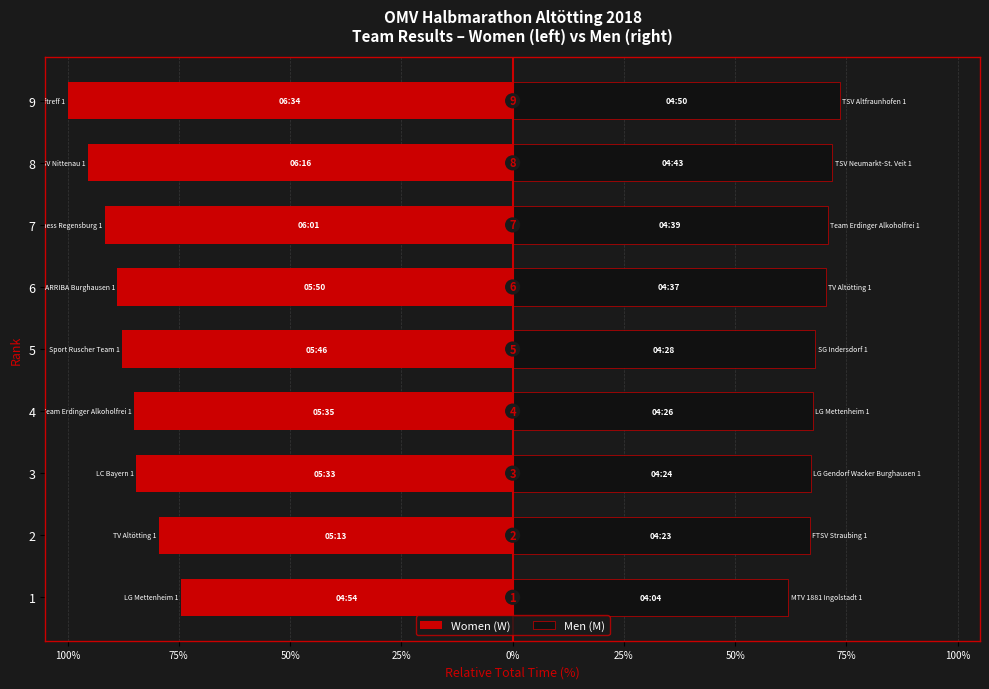

At how many categories does at least one series exceed -17?

9